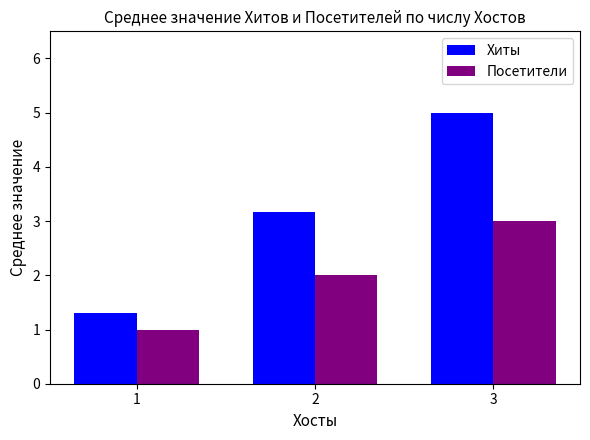

What is the sum of the Посетители values at 1 and 3?

4.0